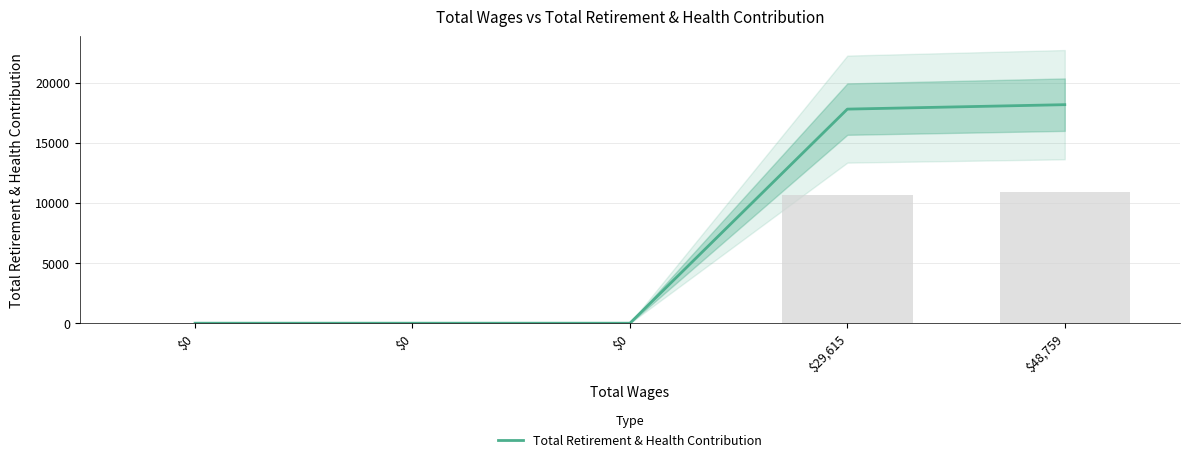

What is the value of the 5th bar from the left?

18170